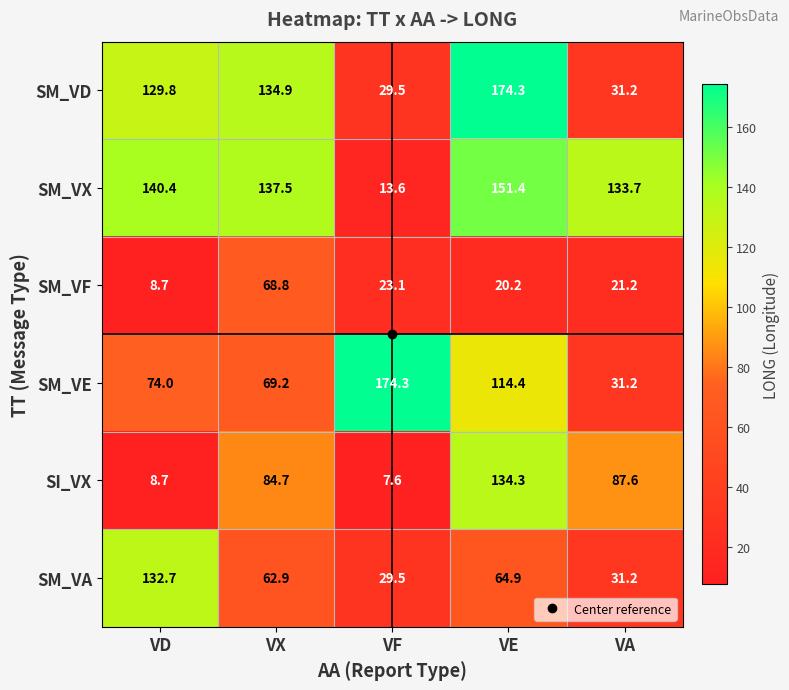

How many distinct data groups are displayed?

6